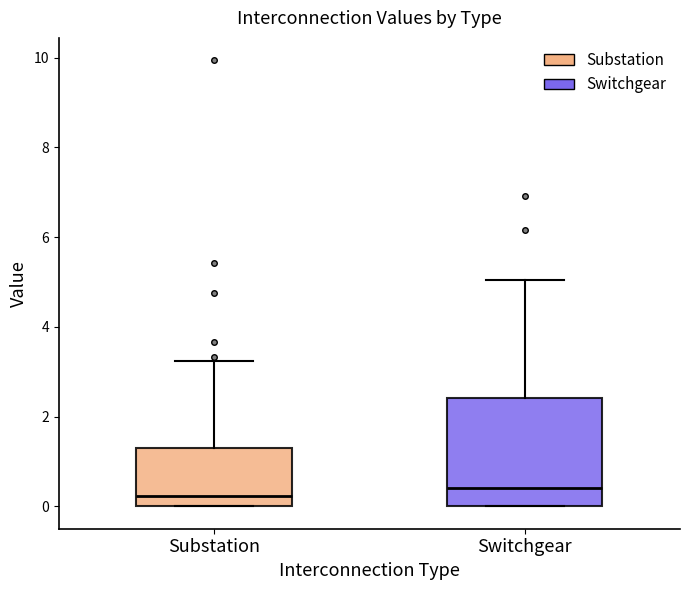

Which box is the tallest, from its lower edge to its upper edge?

Switchgear